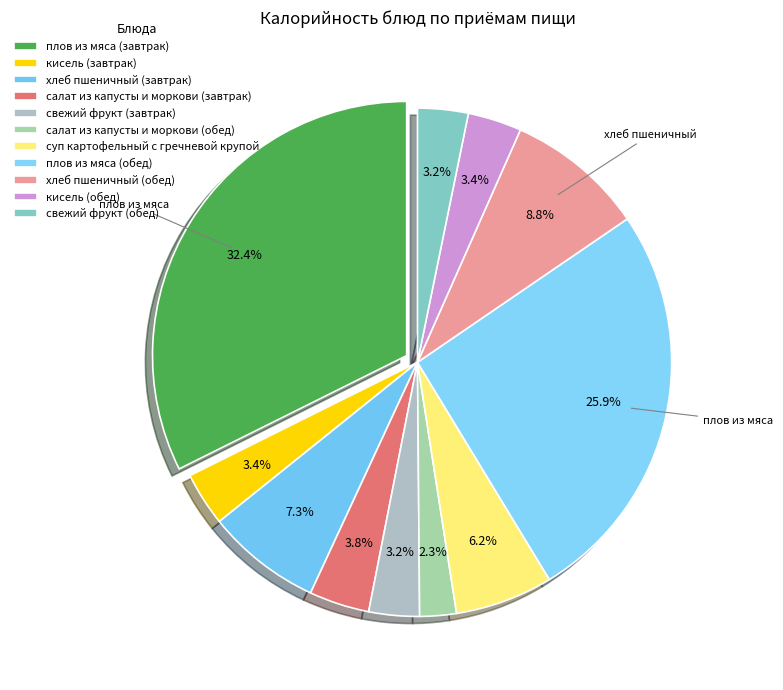

What is the ratio of the value at салат из капусты и моркови (обед) to the value at суп картофельный с гречневой крупой?

0.4